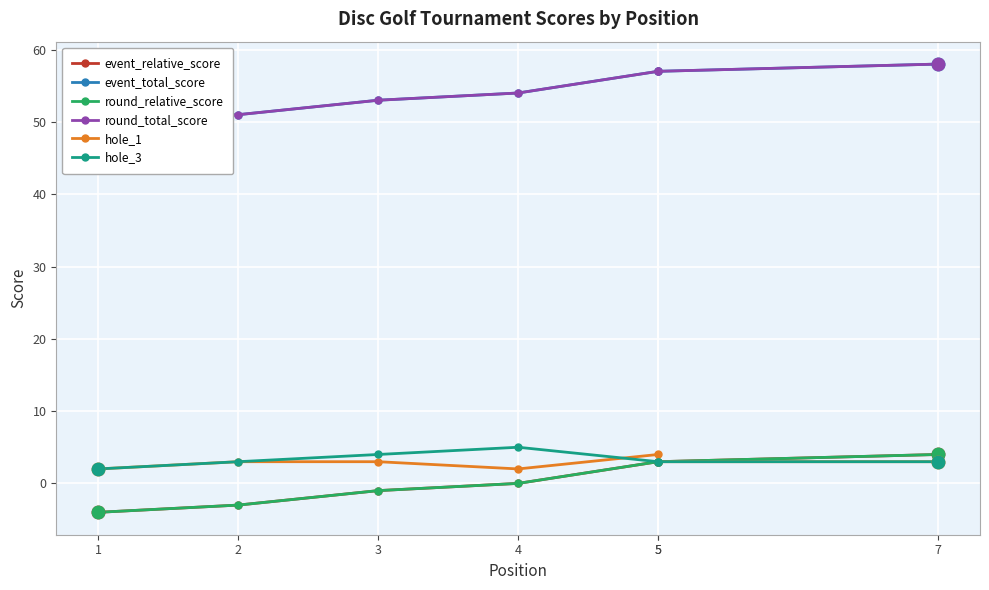

True or false: event_total_score and round_relative_score intersect in this chart.

False